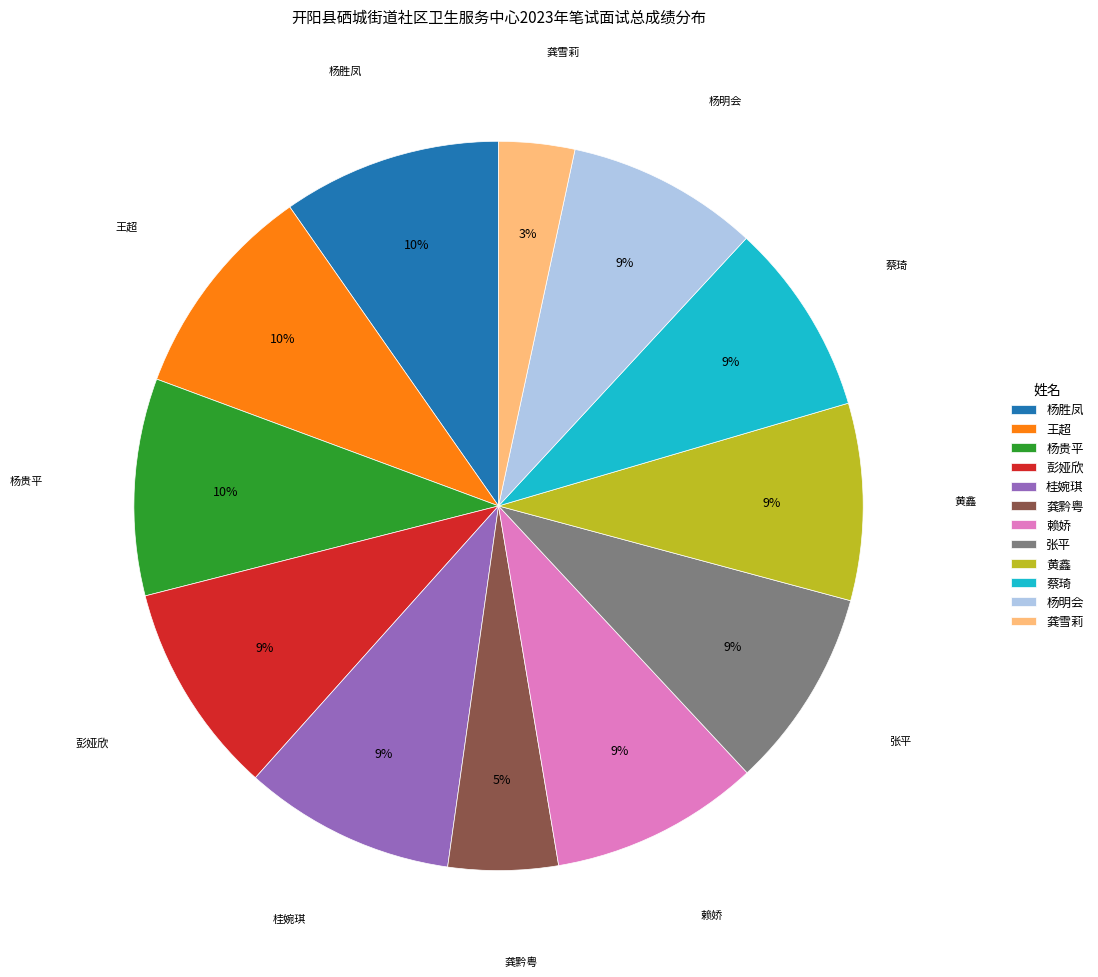

To the nearest percent, what is the combined percentage of 黄鑫 and 龚黔粤?

14%